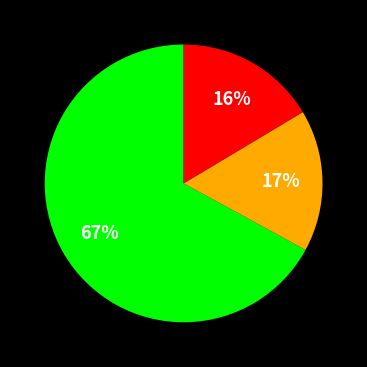

Does any single category account for the majority?

Yes